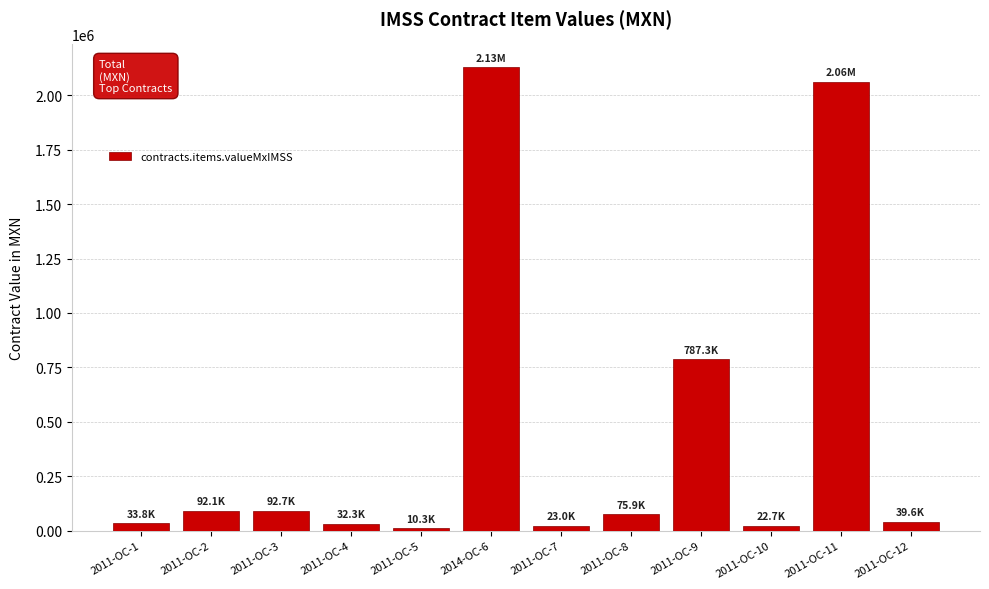

Which category has the highest value across all series?

2014-OC-6